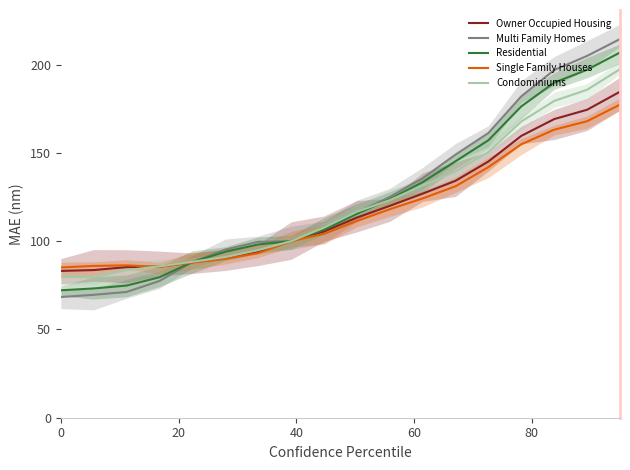

What is the minimum value for Multi Family Homes?

68.4